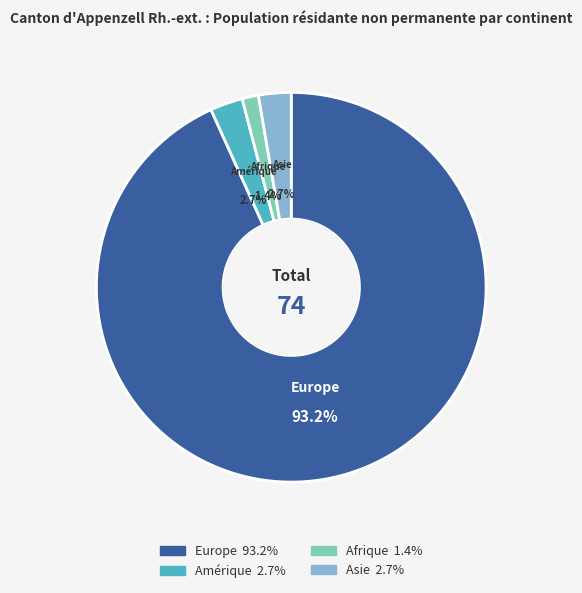

Does Amérique represent more than half of the total?

No